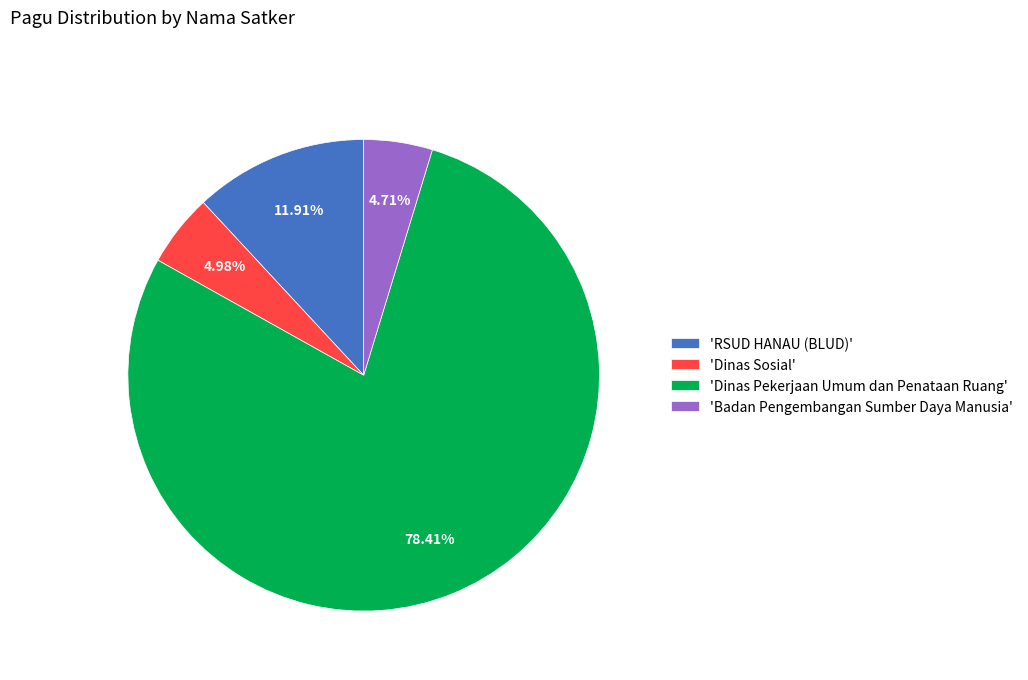

How many slices are in this pie chart?

4